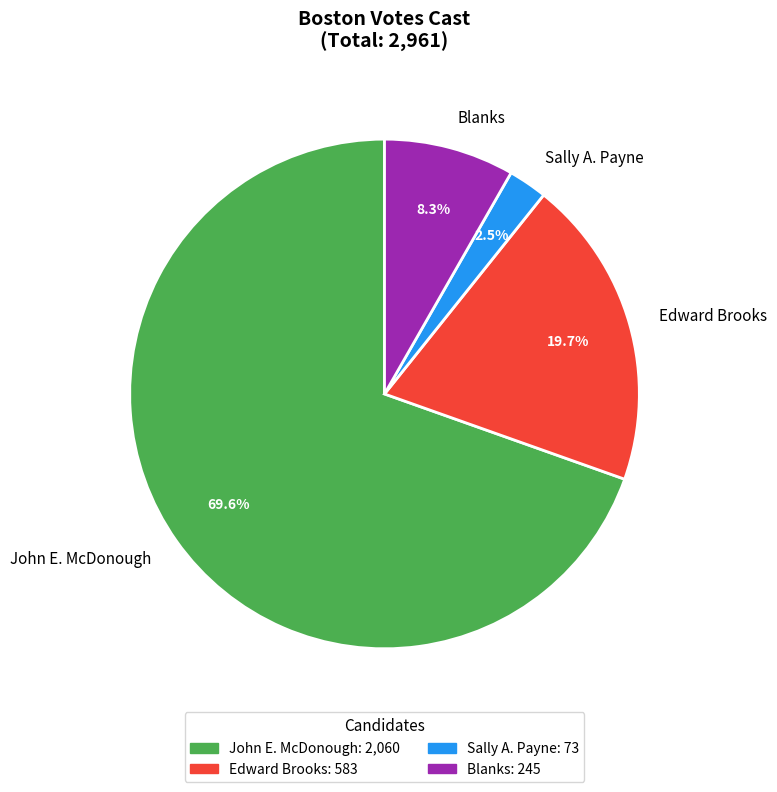

True or false: Blanks accounts for 8% of the total.

True